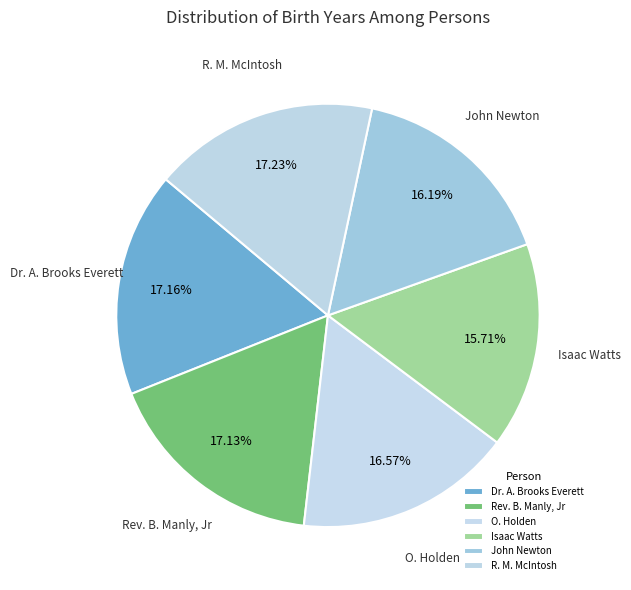

How many slices are in this pie chart?

6